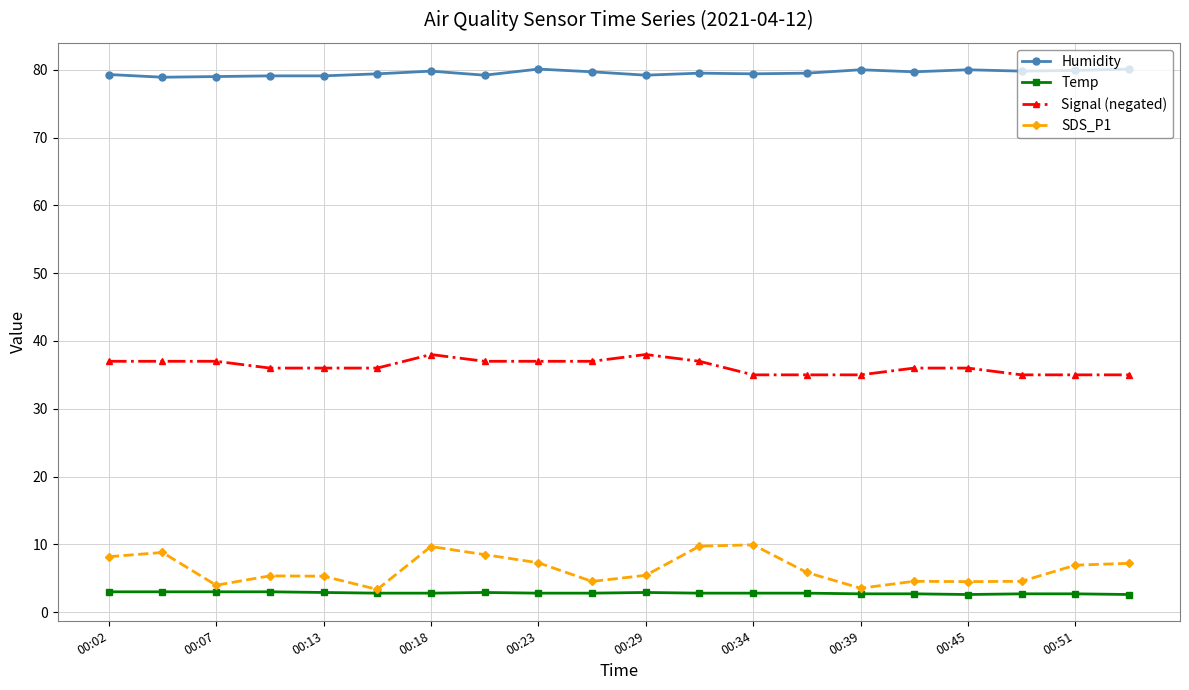

Which series has the widest spread of values?

SDS_P1